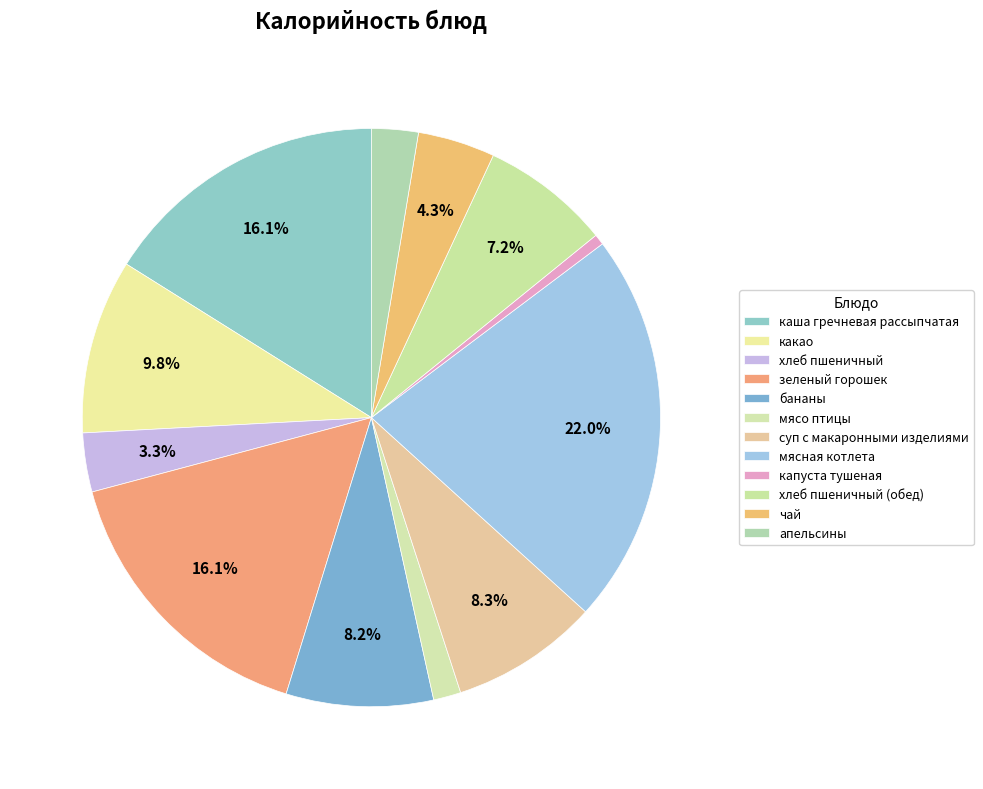

Rank the categories by value from lowest to highest.

капуста тушеная, мясо птицы, апельсины, хлеб пшеничный, чай, хлеб пшеничный (обед), бананы, суп с макаронными изделиями, какао, каша гречневая рассыпчатая, зеленый горошек, мясная котлета